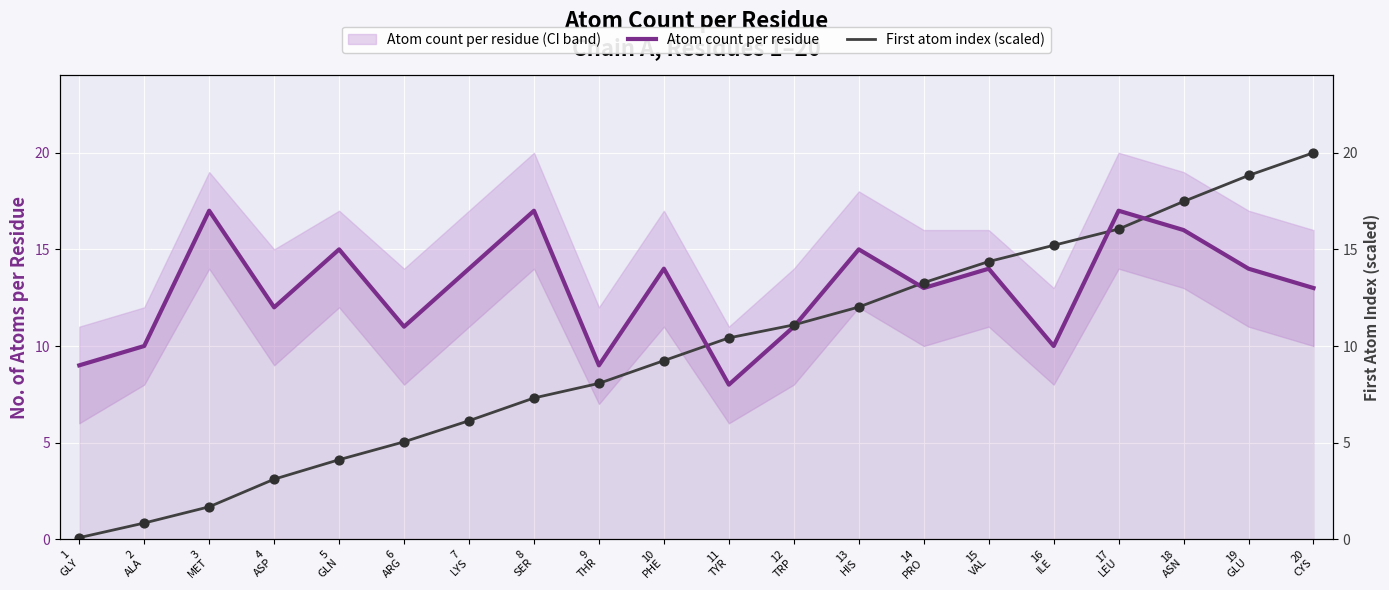

Is the value of First atom index (scaled) at 1
GLY greater than the value of Atom count per residue at 5
GLN?

No